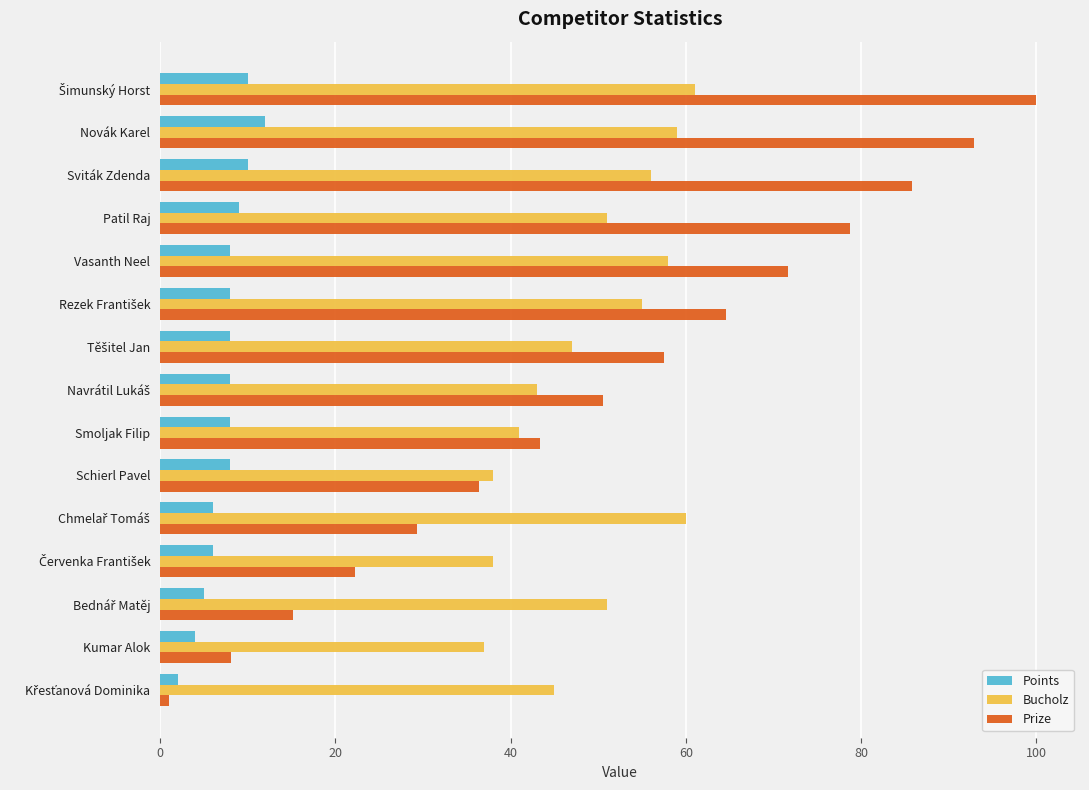

What is the approximate value of Bucholz at Vasanth Neel?

58.0